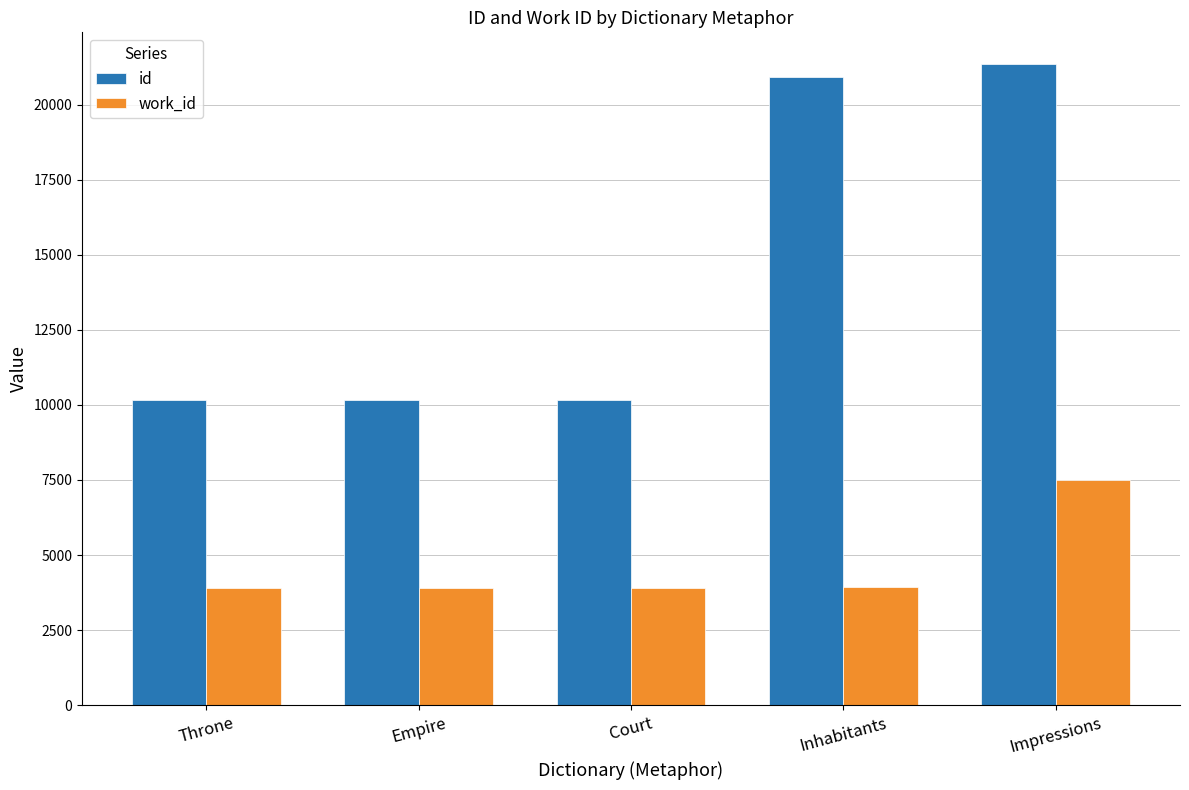

Does the chart contain stacked bars?

No